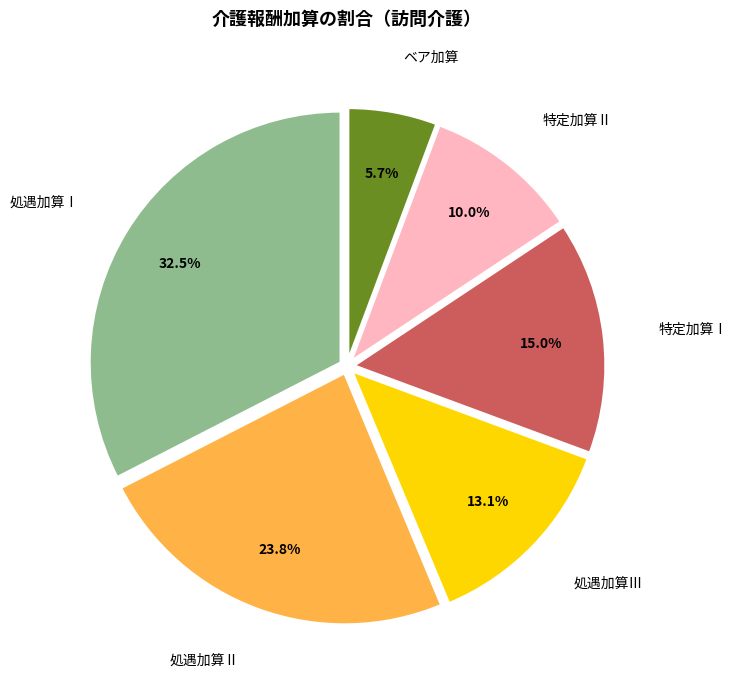

Which category has the biggest portion of the pie?

処遇加算Ⅰ